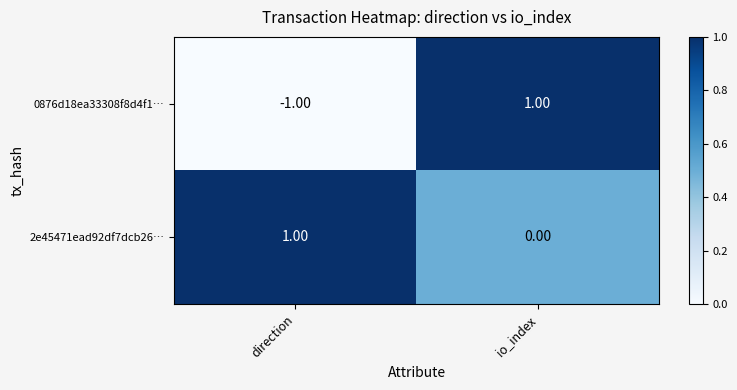

Which series has the largest range (max minus min)?

0876d18ea33308f8d4f1…